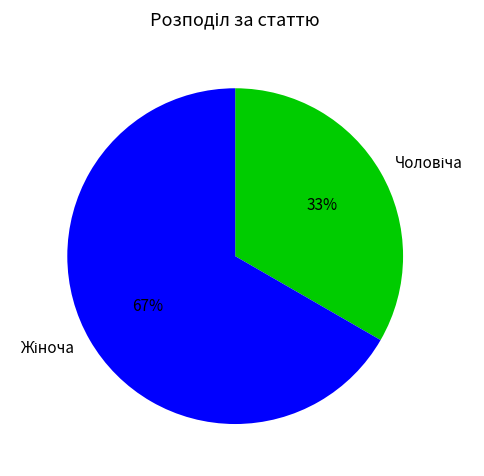

Is there a majority slice in this chart?

Yes